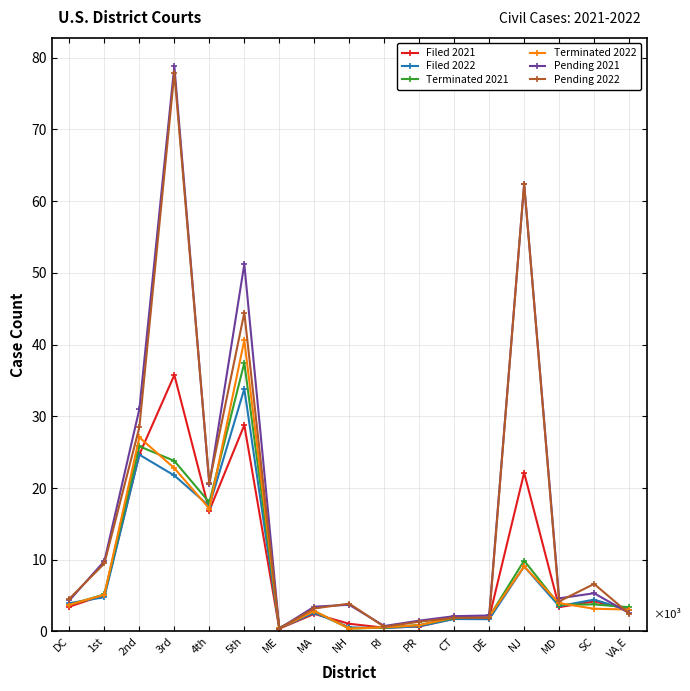

What are all the series names shown in the legend?

Filed 2021, Filed 2022, Terminated 2021, Terminated 2022, Pending 2021, Pending 2022